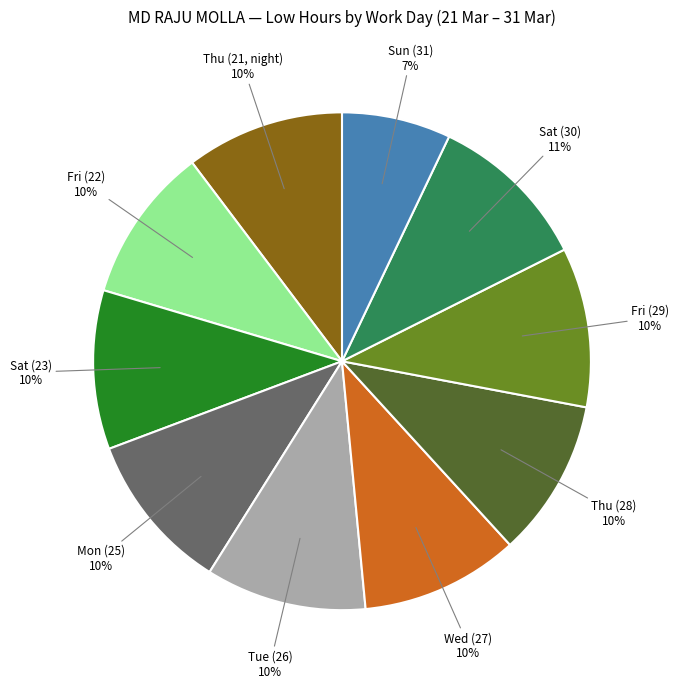

Does any single category account for the majority?

No